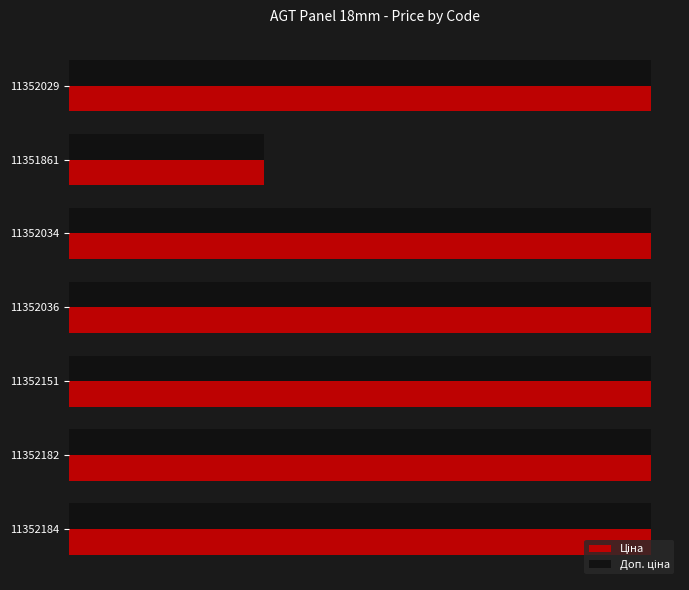

How many series are shown in this chart?

2